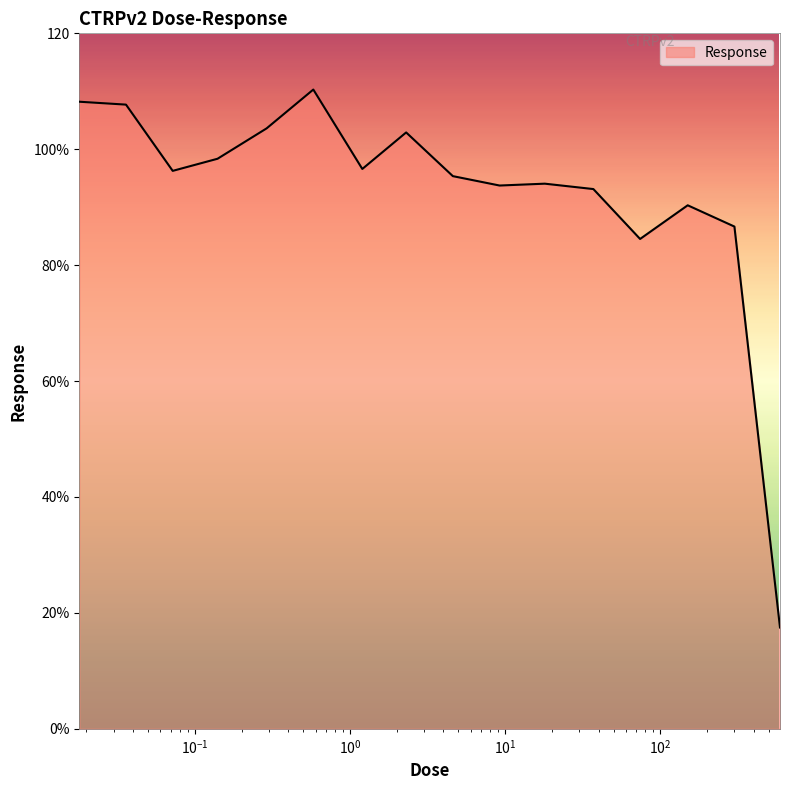

Does the chart have visible grid lines?

No